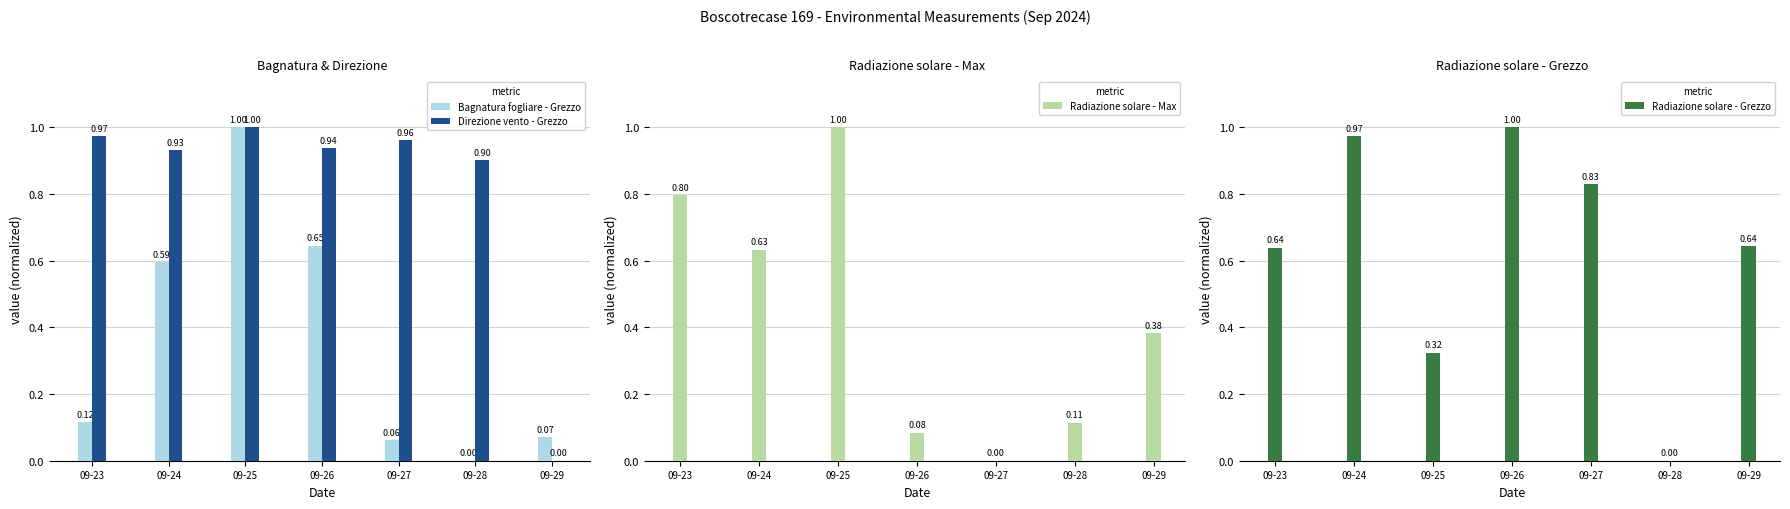

Count the number of data series in this chart.

4